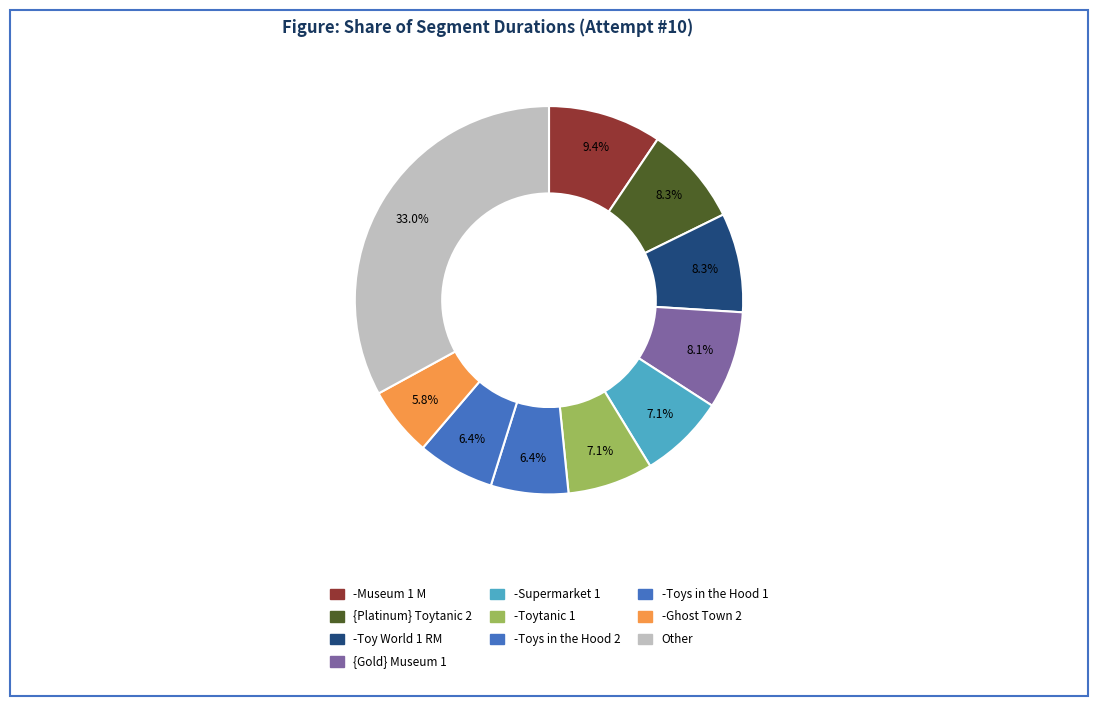

Count the number of slices in the pie.

10